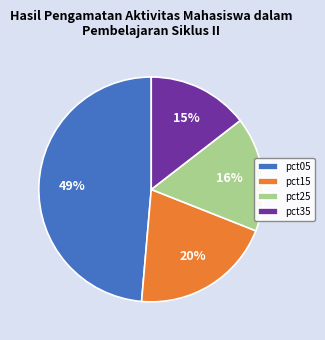

Do pct15 and pct05 together represent more than half of the pie?

Yes